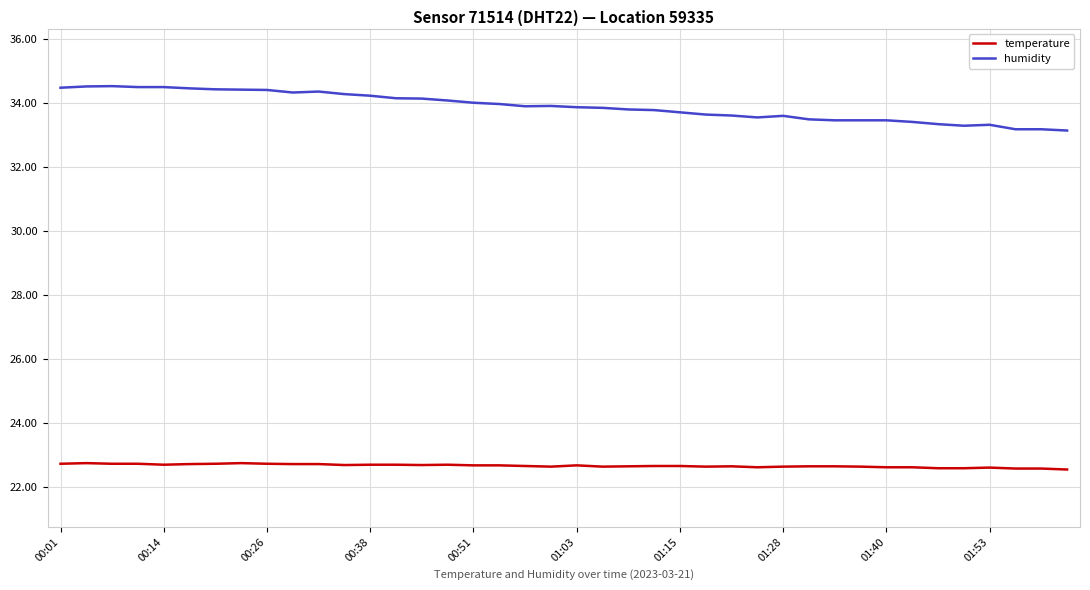

List the series in order of their overall mean, lowest first.

temperature, humidity